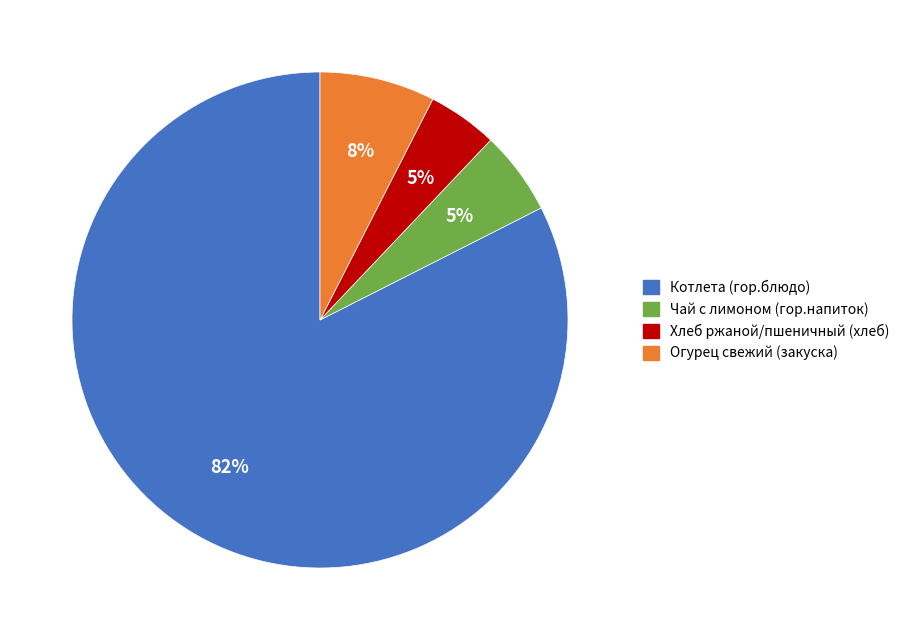

What percentage is the Чай с лимоном (гор.напиток) slice, to the nearest percent?

5%